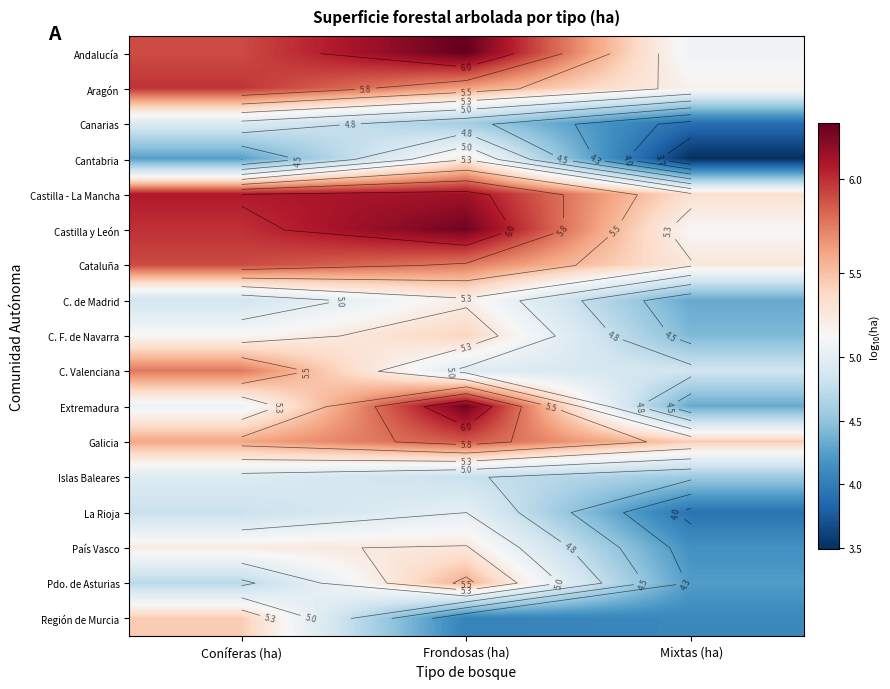

Where is Castilla - La Mancha nearest to the value 5?

Mixtas (ha)